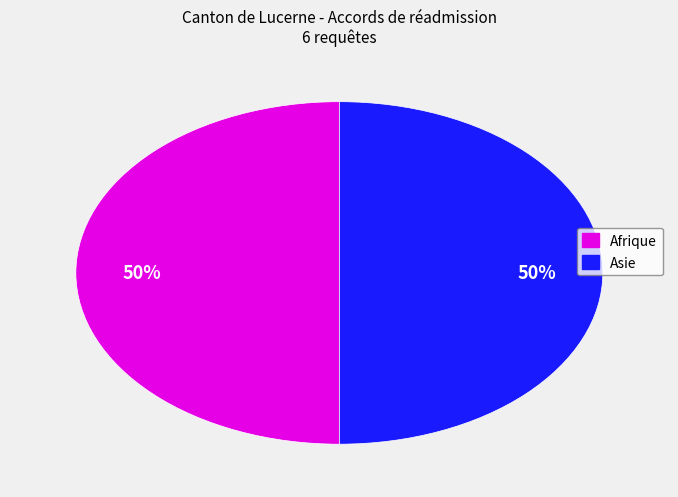

True or false: Asie accounts for 50% of the total.

True